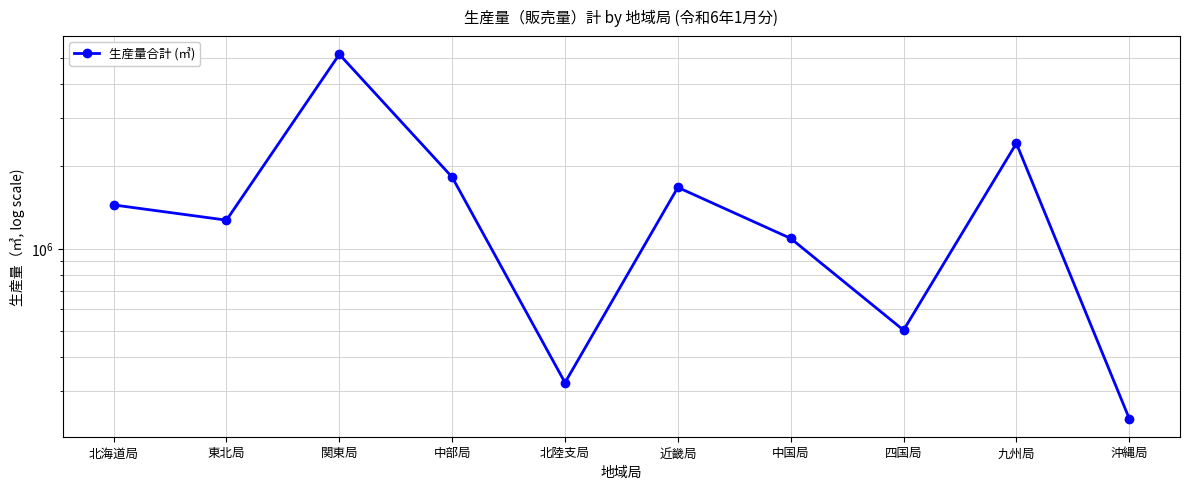

What is the value of the 2nd point from the left?

1270156